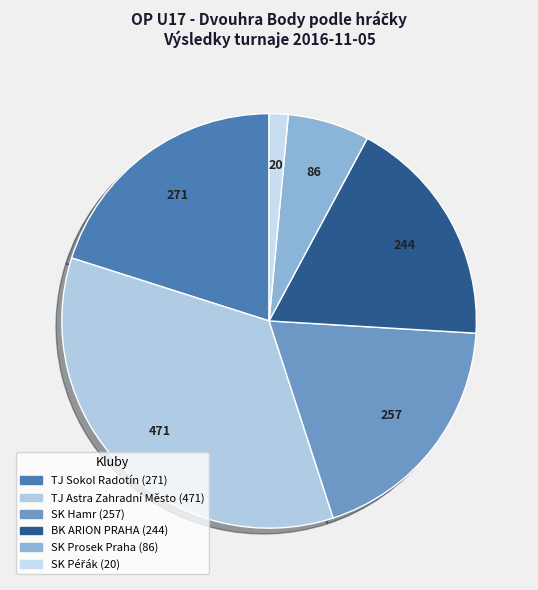

How many slices are in this pie chart?

6